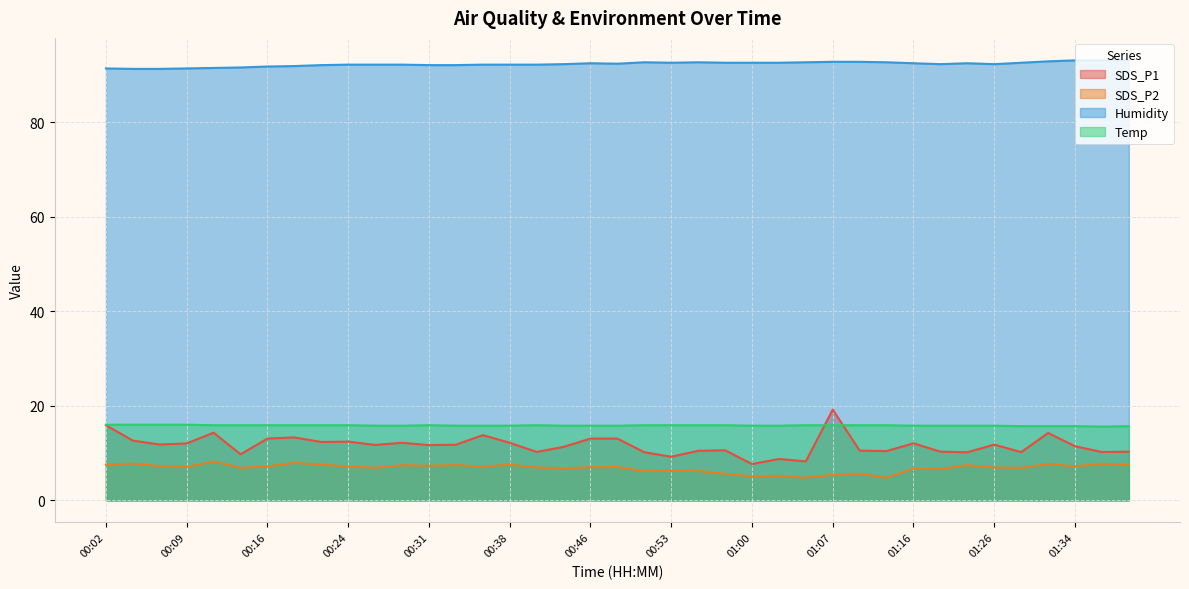

What is the label of the 24th point from the left?

00:58